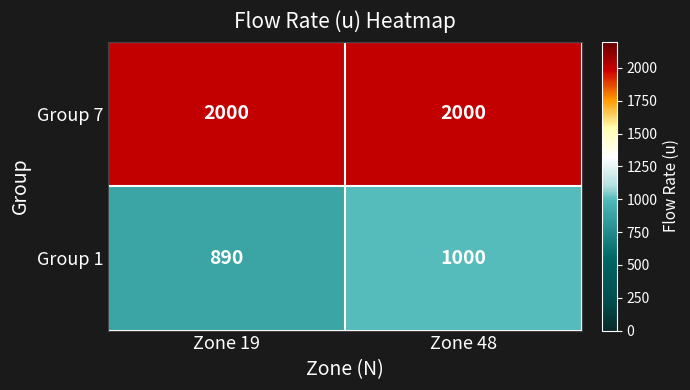

Between Zone 19 and Zone 48, which series saw the biggest shift?

Group 1